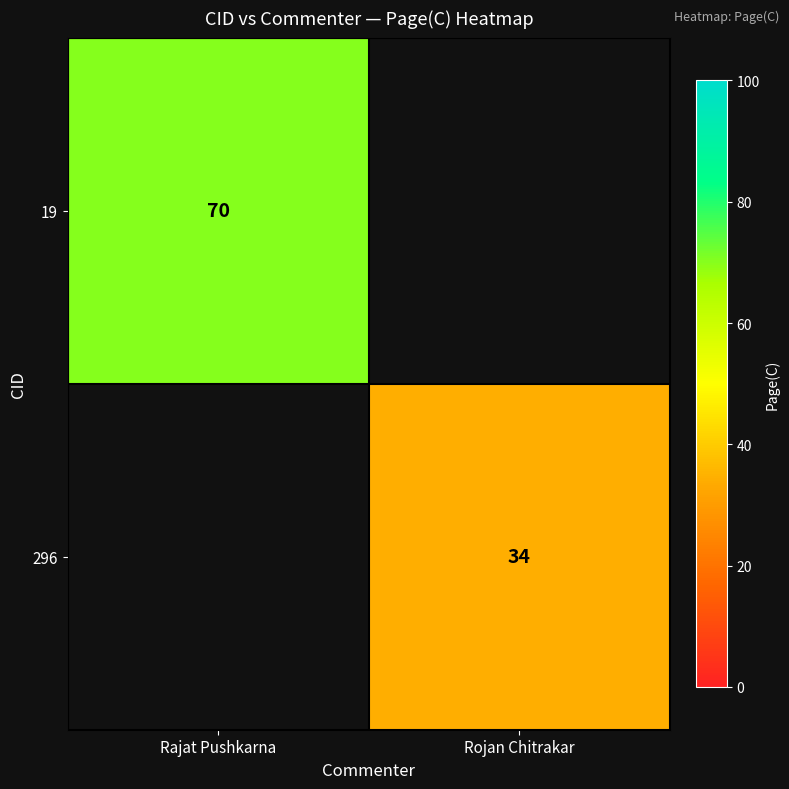

What is the smallest value displayed?

34.0